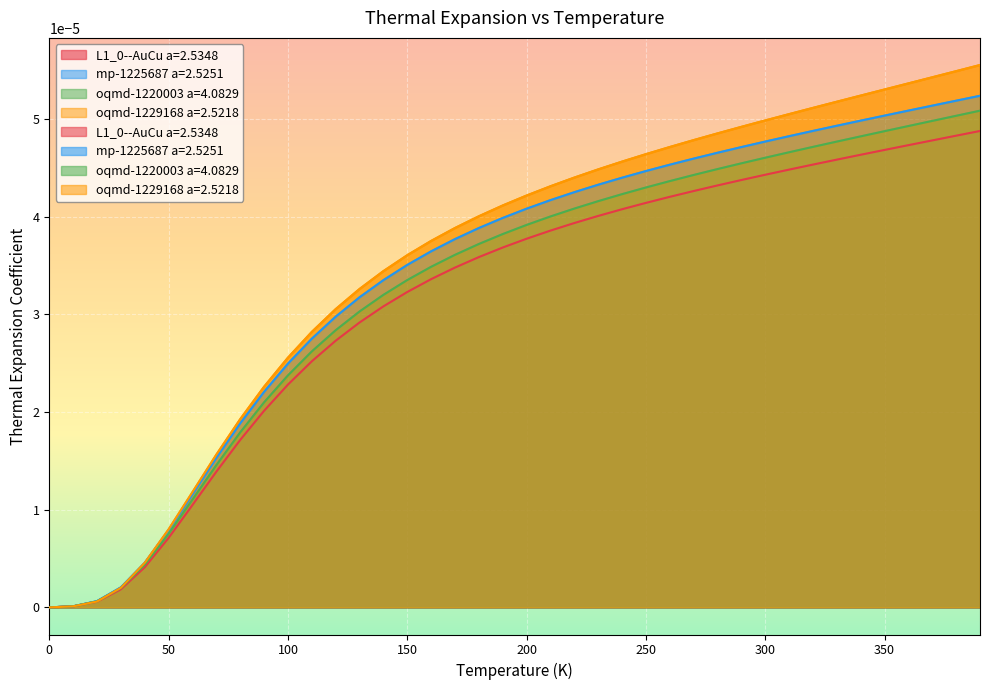

What are all the series names shown in the legend?

L1_0--AuCu a=2.5348, mp-1225687 a=2.5251, oqmd-1220003 a=4.0829, oqmd-1229168 a=2.5218